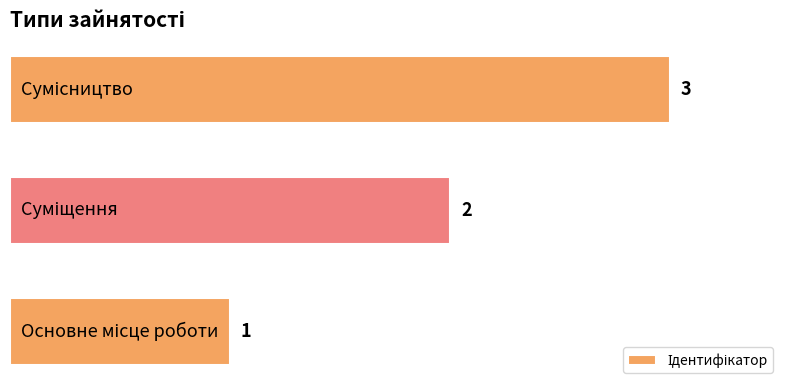

Count the values in the range 1 to 3.

3